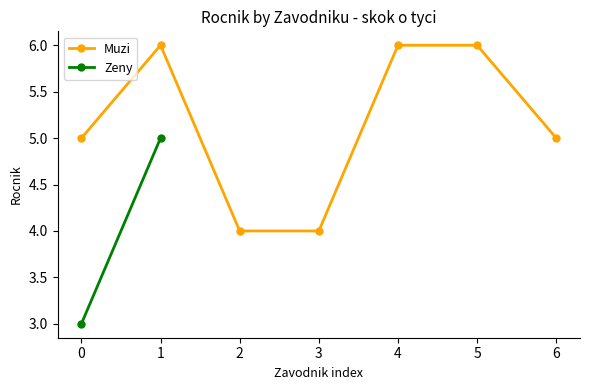

True or false: the data shows 7 at 1.

False